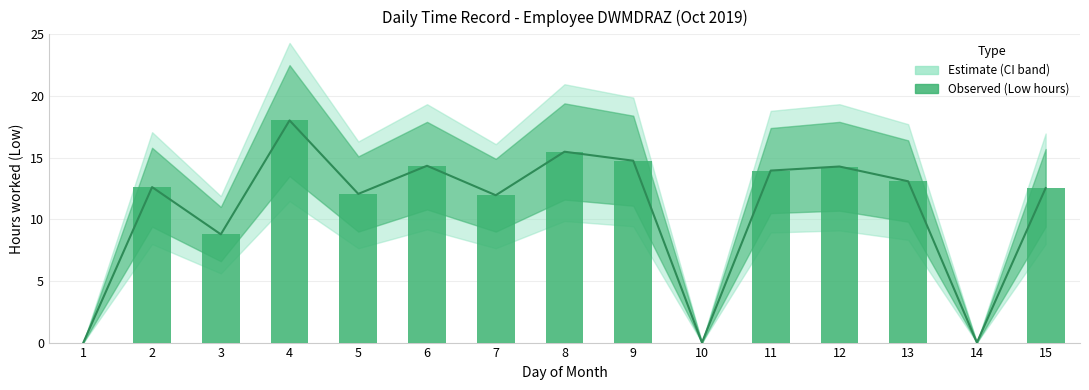

True or false: the data shows 16.5 at 7.

False